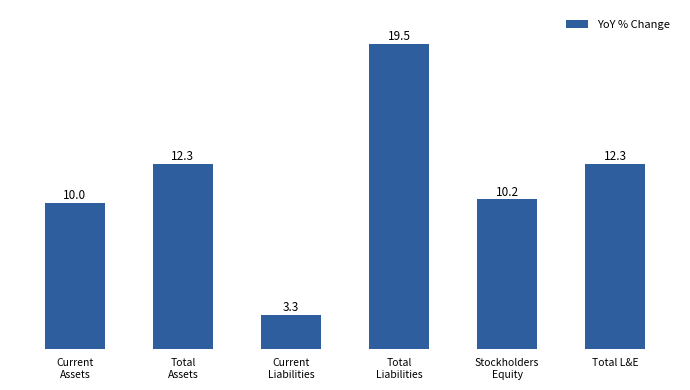

What is the change in value from Current
Liabilities to Total
Liabilities?

+16.2